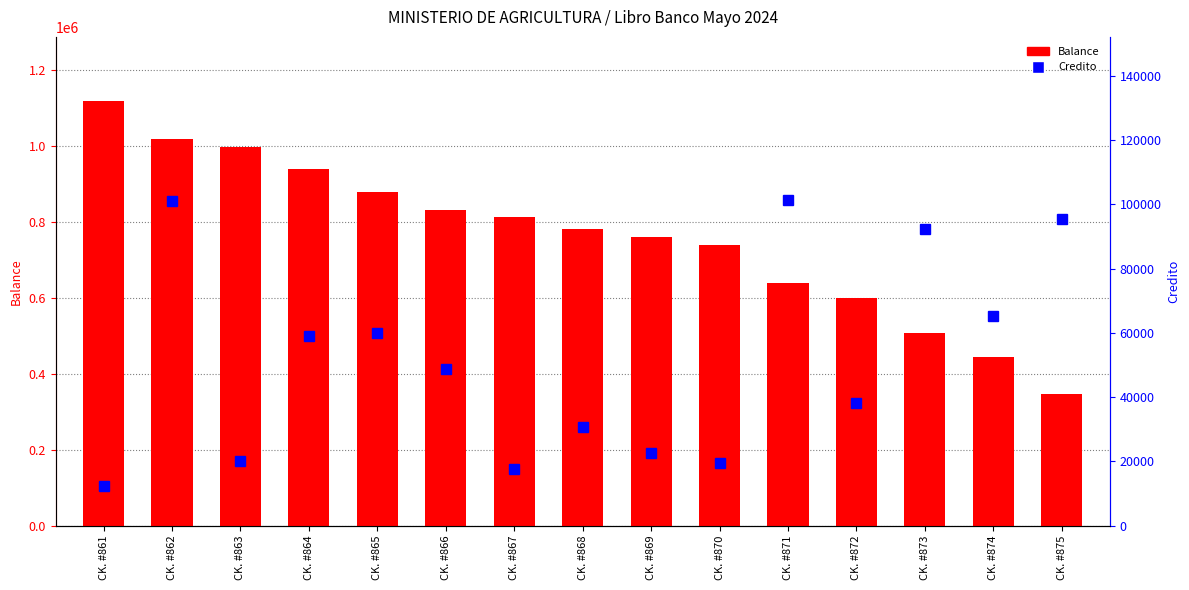

The value of Balance at CK. #862 is 1725540.6. True or false?

False